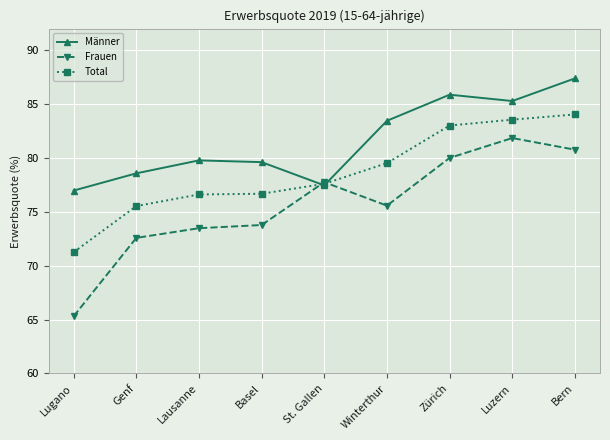

Is this an area chart (filled region under the line)?

No